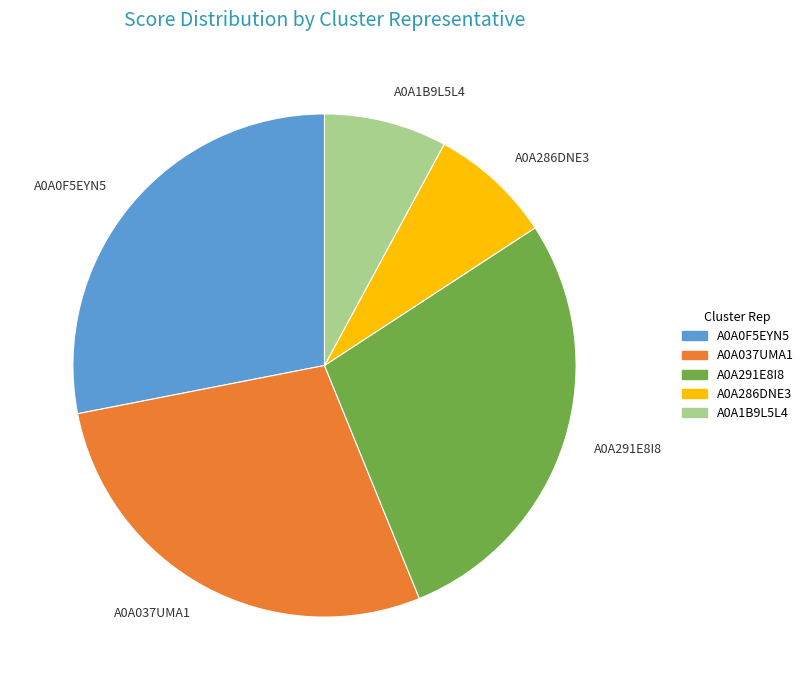

Combined, do A0A291E8I8 and A0A286DNE3 account for over 50%?

No